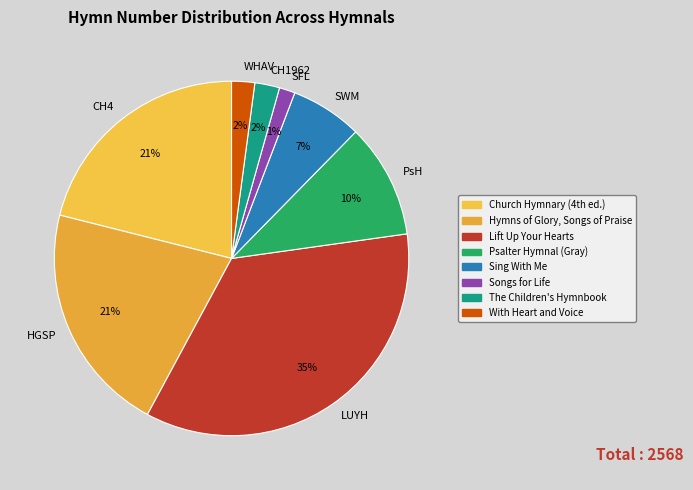

Is there any slice that represents more than half of the pie?

No